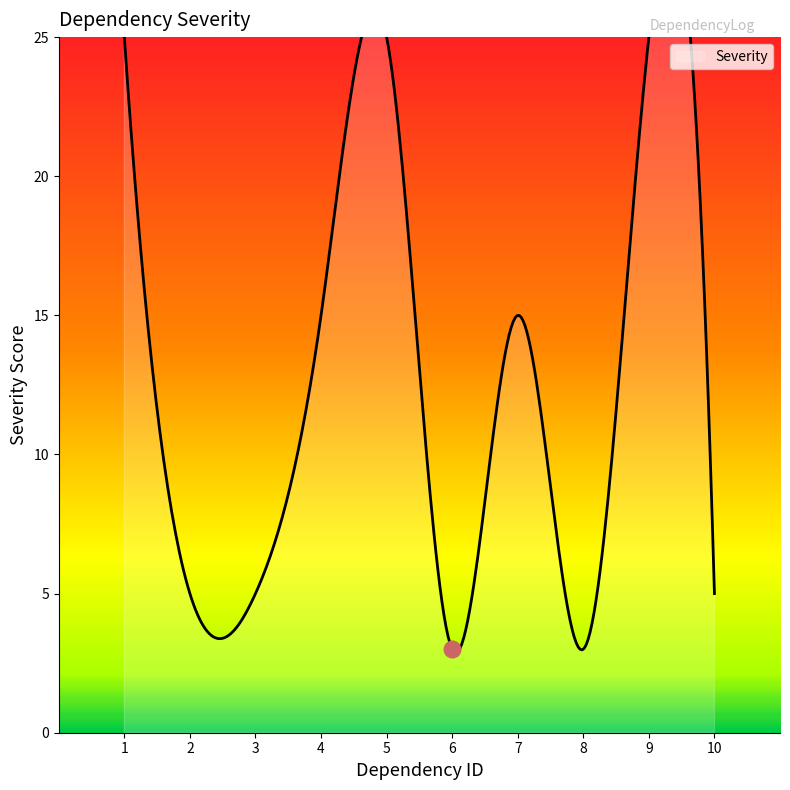

How many lines are shown in the chart?

1